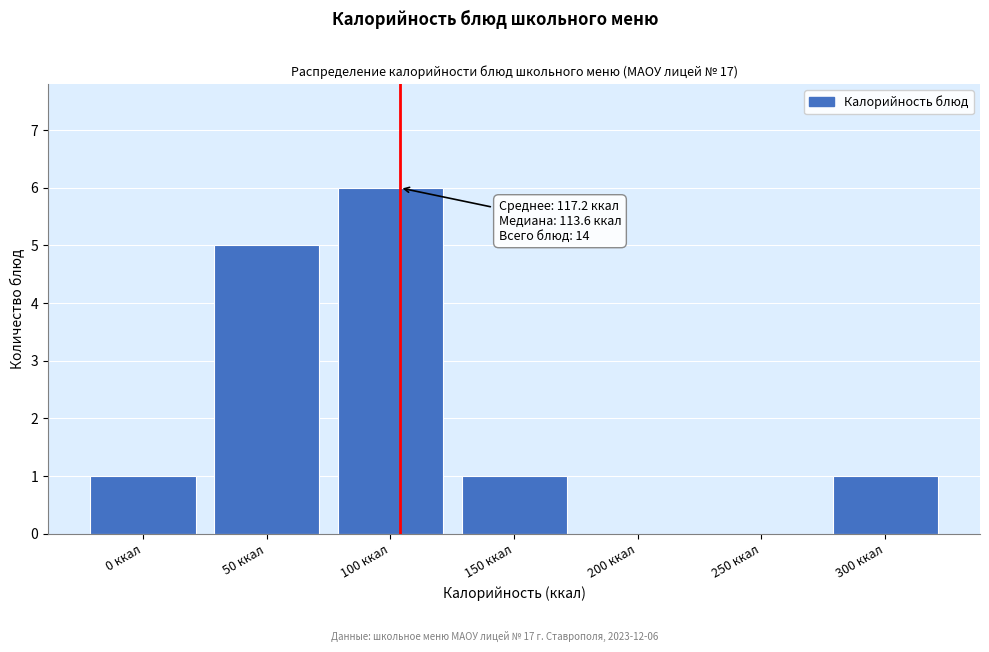

Reading left to right, extract all data points from this chart.

0 ккал=1	50 ккал=5	100 ккал=6	150 ккал=1	200 ккал=0	250 ккал=0	300 ккал=1